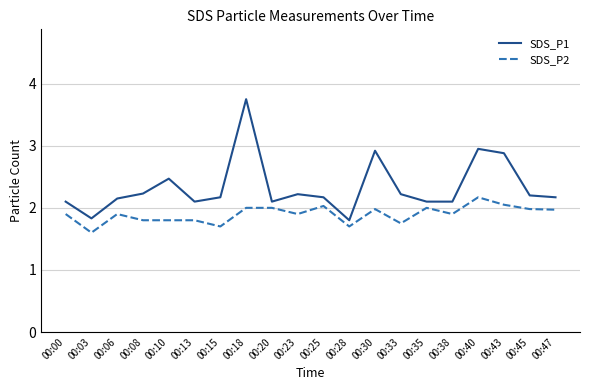

What is the difference between the maximum and minimum values in the SDS_P2 series?

0.6